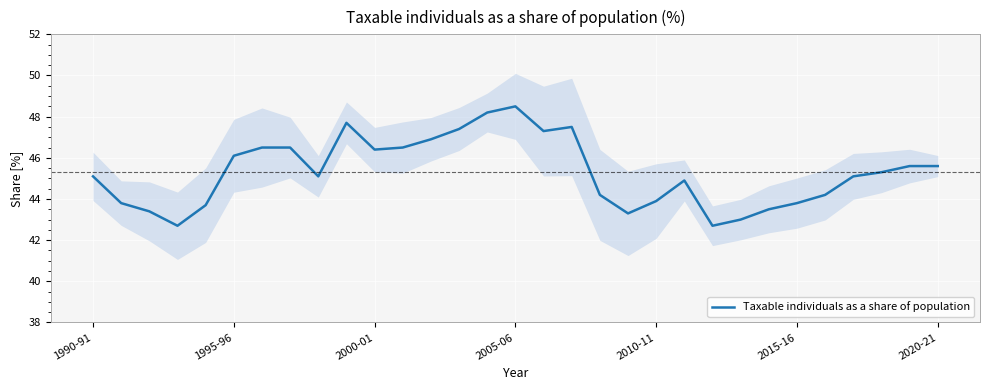

Does the chart display data point markers on the line(s)?

No